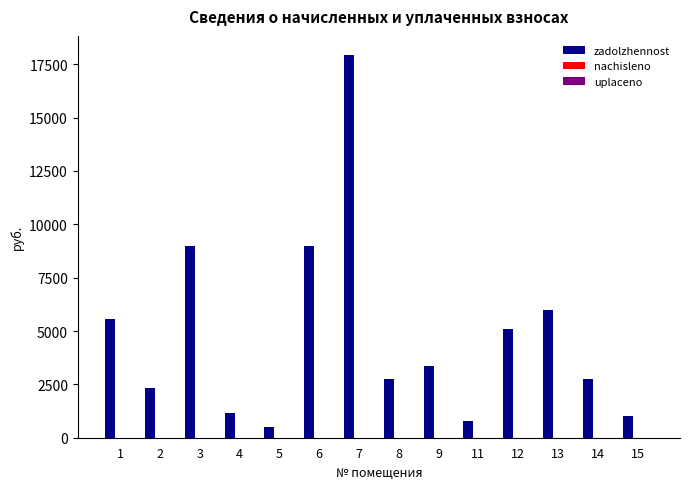

How many bars are there in total?

14